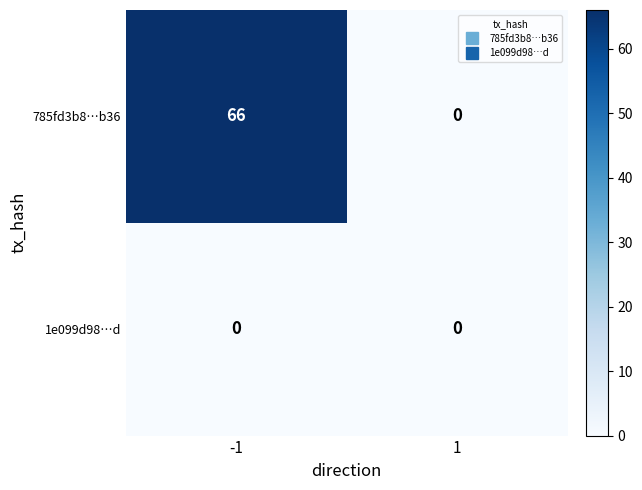

Reading left to right, list all the values displayed in this chart.

785fd3b8…b36: -1=66	1=0
1e099d98…d: -1=0	1=0